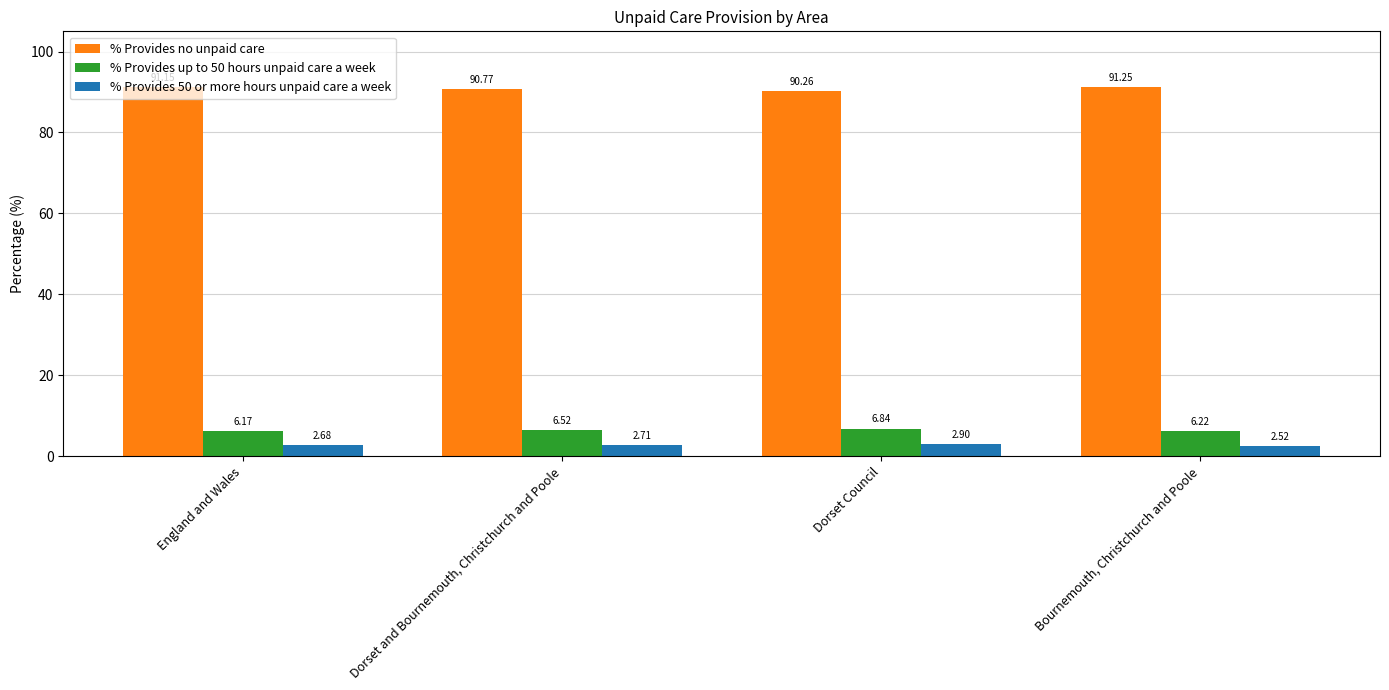

What is the maximum value shown in the chart?

91.3